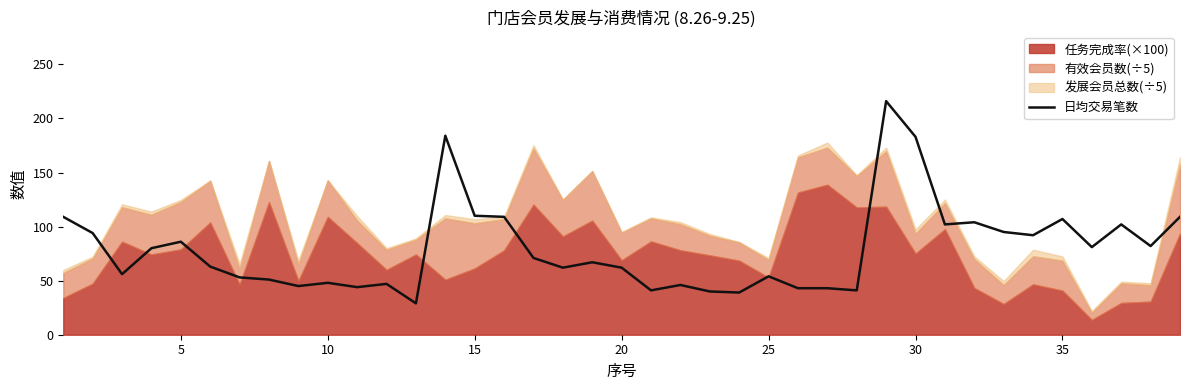

What is the maximum value for 日均交易笔数?

216